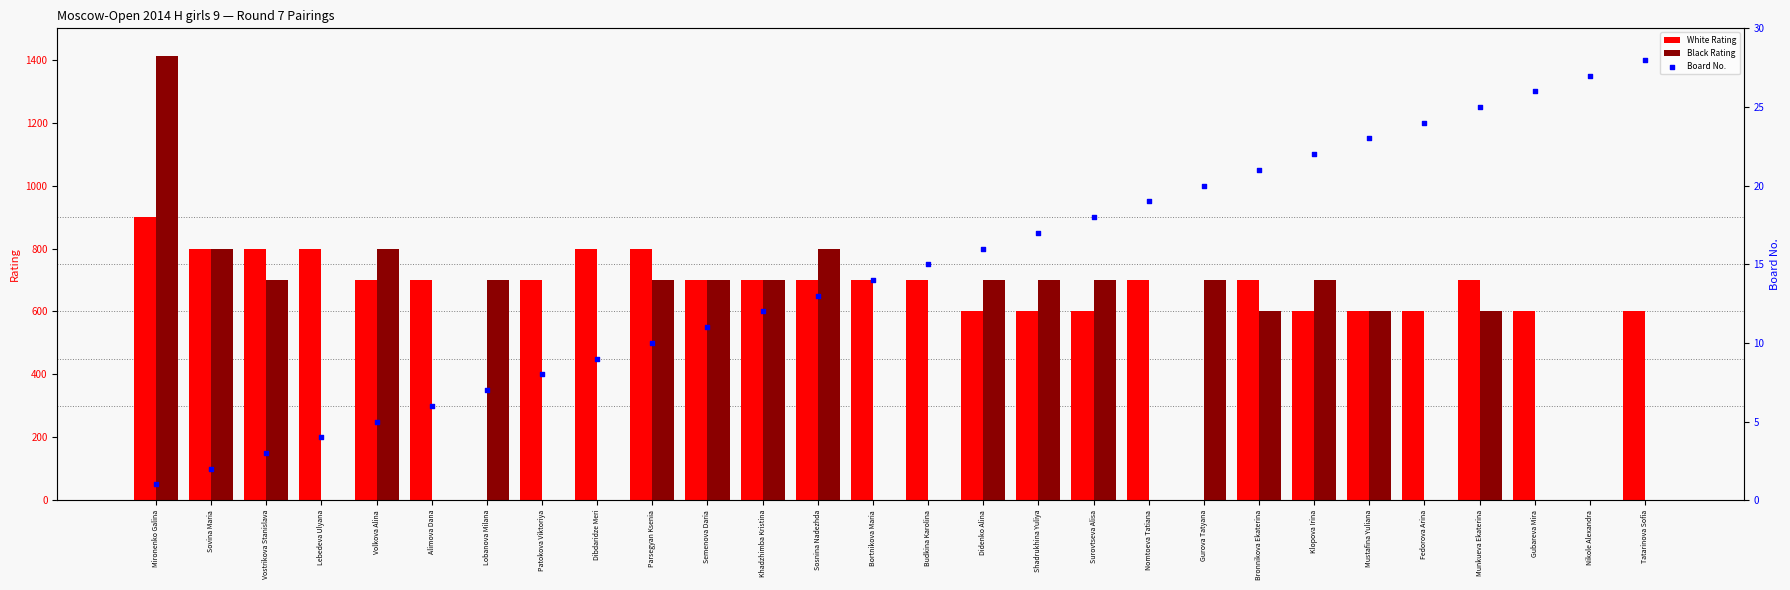

Is the value of White Rating at Nikole Alexandra greater than the value of Board No. at Mironenko Galina?

No